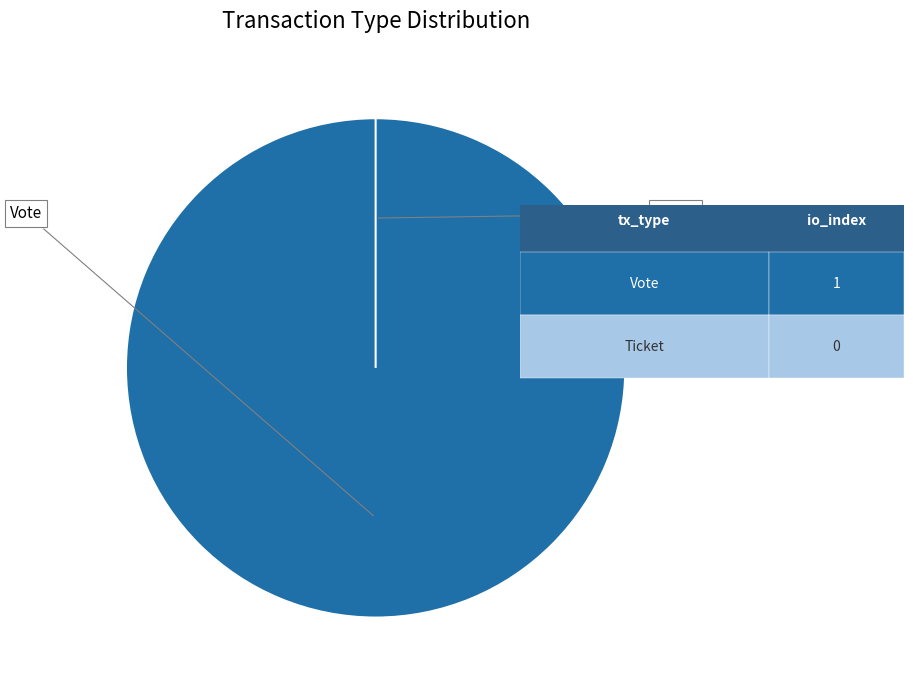

What portion of the pie excludes Ticket?

100.0%